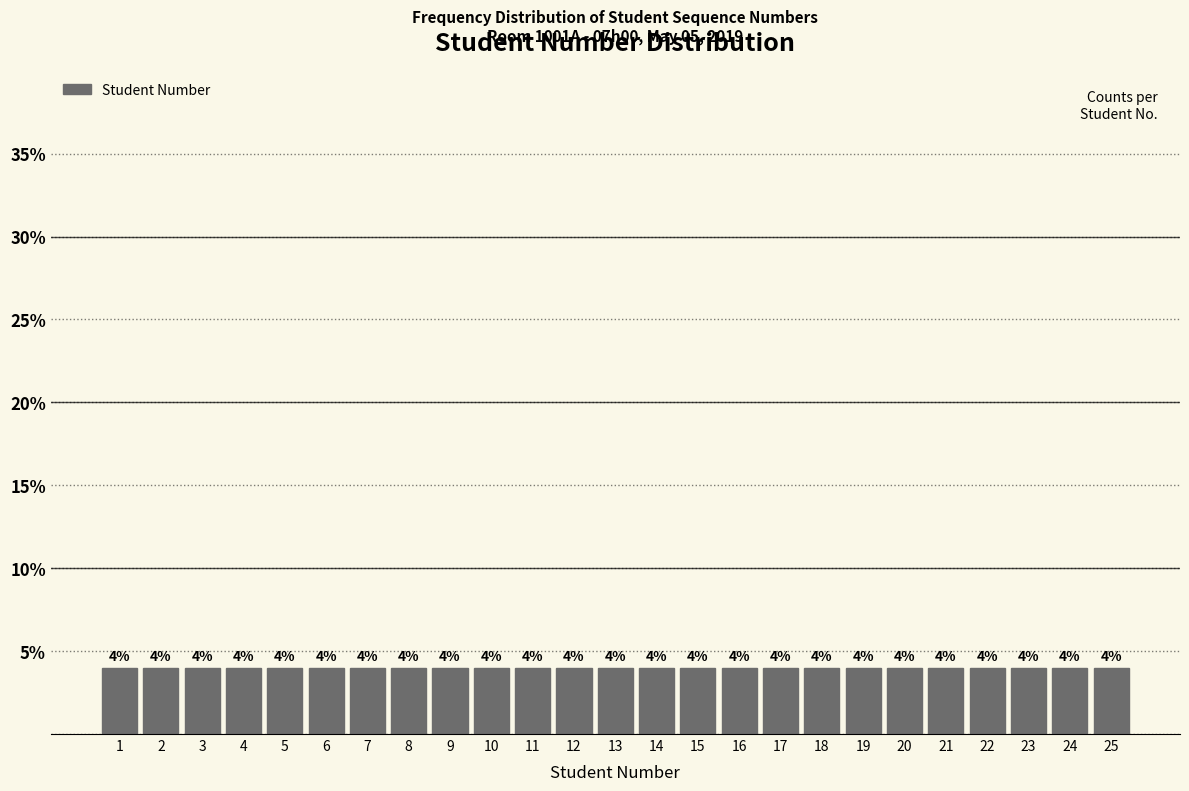

Reading left to right, transcribe this chart: for each bar, give the range it covers on the x-axis and its height.

0.5 to 1.5: 4
1.5 to 2.5: 4
2.5 to 3.5: 4
3.5 to 4.5: 4
4.5 to 5.5: 4
5.5 to 6.5: 4
6.5 to 7.5: 4
7.5 to 8.5: 4
8.5 to 9.5: 4
9.5 to 10.5: 4
10.5 to 11.5: 4
11.5 to 12.5: 4
12.5 to 13.5: 4
13.5 to 14.5: 4
14.5 to 15.5: 4
15.5 to 16.5: 4
16.5 to 17.5: 4
17.5 to 18.5: 4
18.5 to 19.5: 4
19.5 to 20.5: 4
20.5 to 21.5: 4
21.5 to 22.5: 4
22.5 to 23.5: 4
23.5 to 24.5: 4
24.5 to 25.5: 4